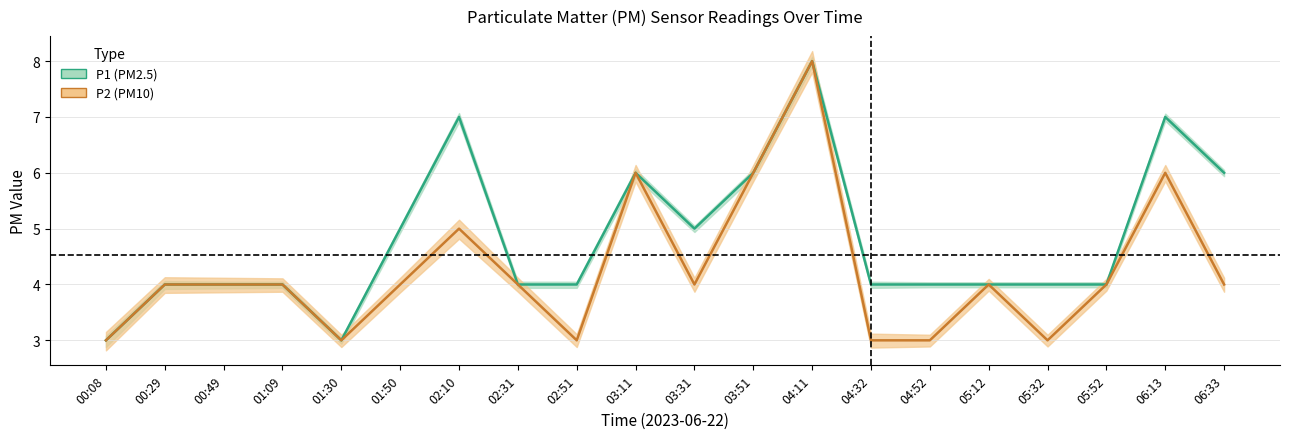

How many series are shown in this chart?

2